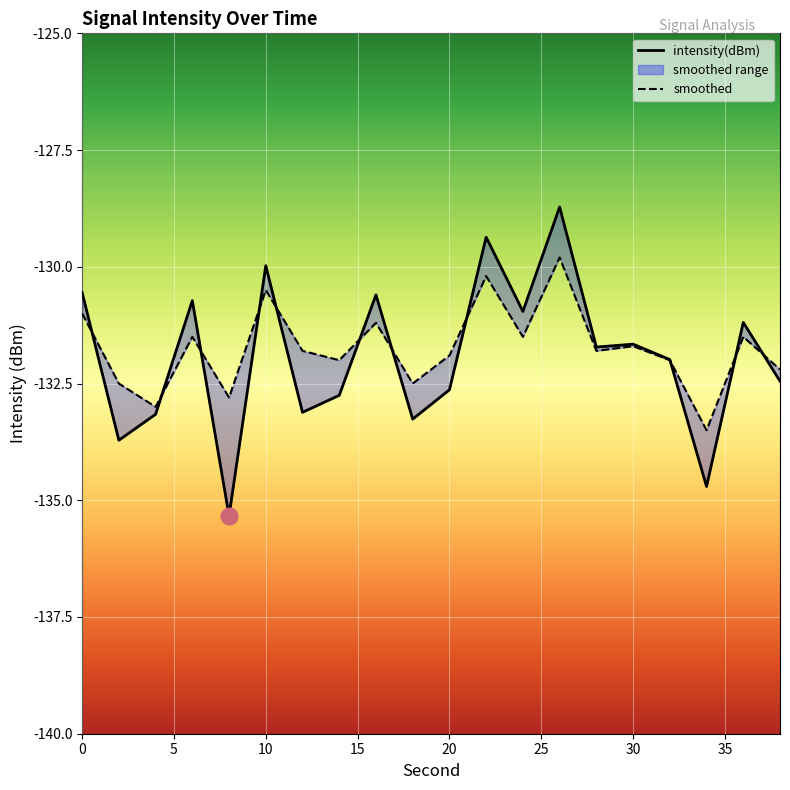

True or false: intensity(dBm) has a value of -223.1 at 24.

False